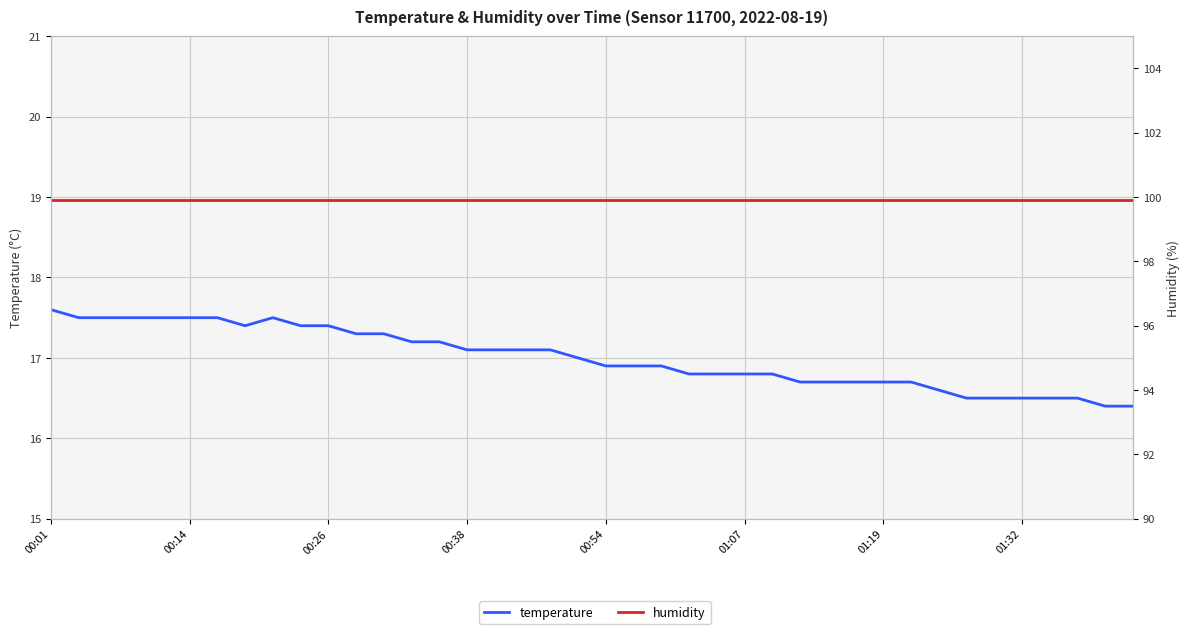

What is the average value of the temperature series?

17.0